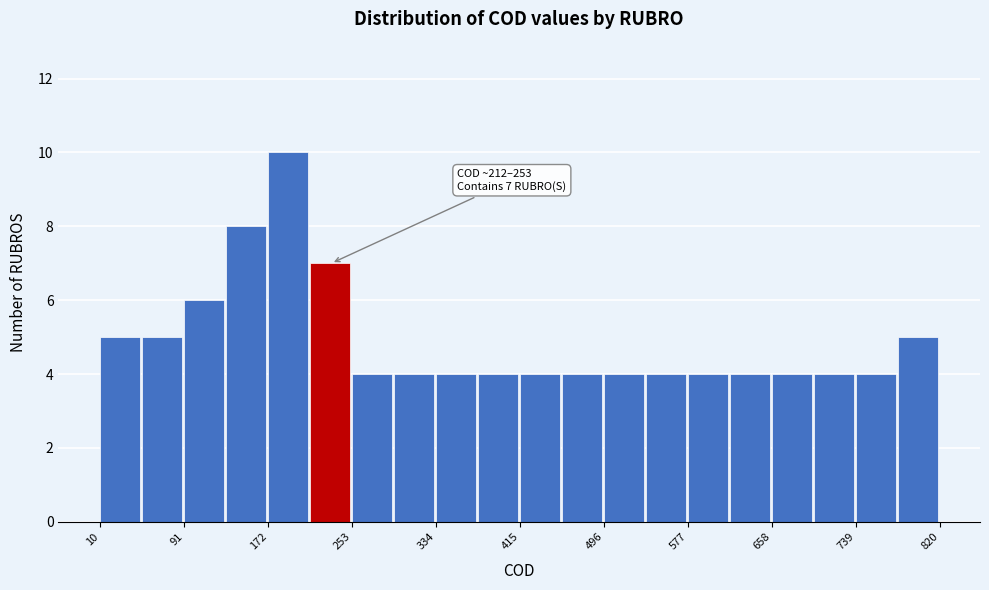

Which range on the x-axis has the tallest bar?

170 to 210